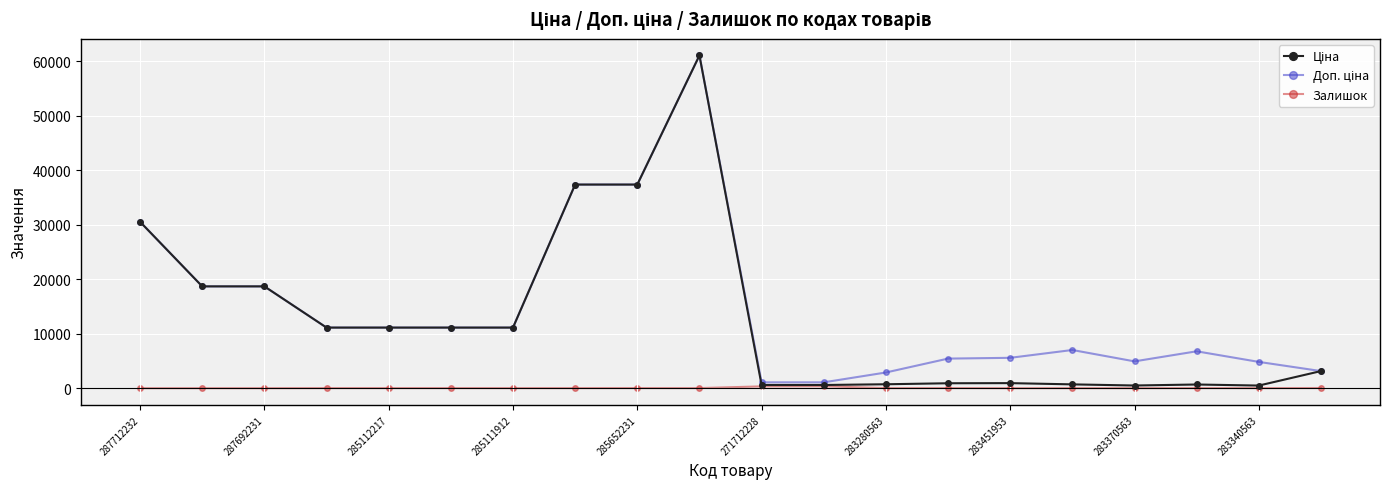

What is the greatest value displayed?

61024.7